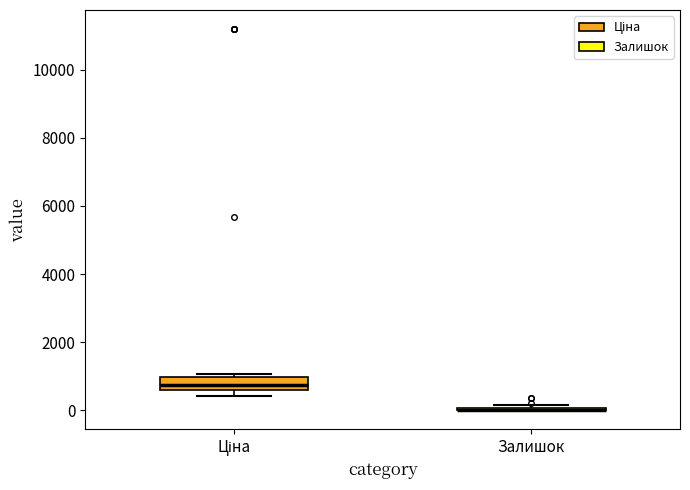

Comparing the boxes themselves (not the whiskers), which one is the tallest?

Ціна